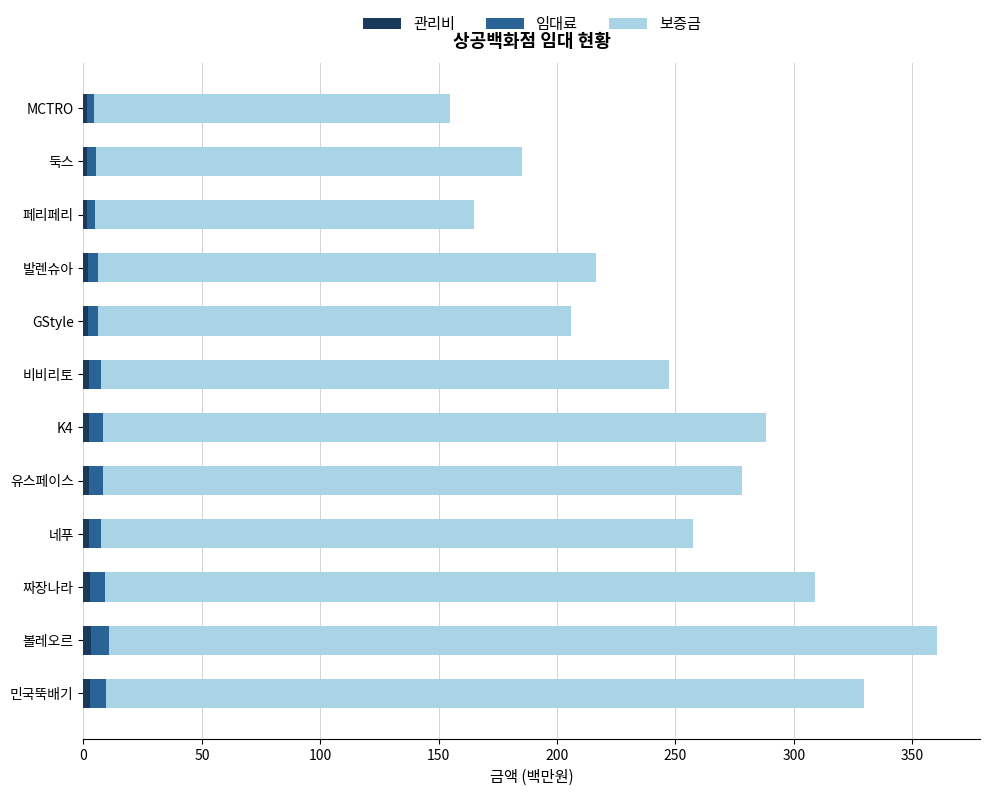

At which category is the sum across all series the highest?

볼레오르